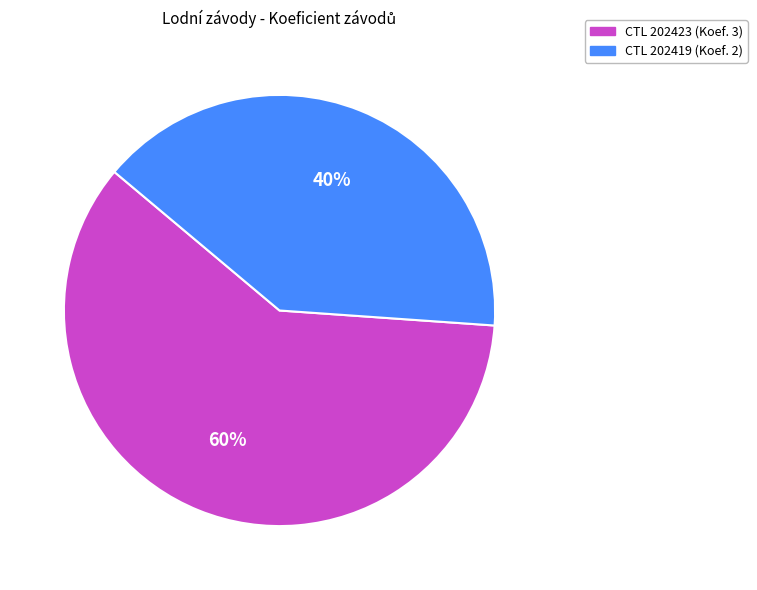

To the nearest percent, what is the difference between the largest and smallest slice percentages?

20%